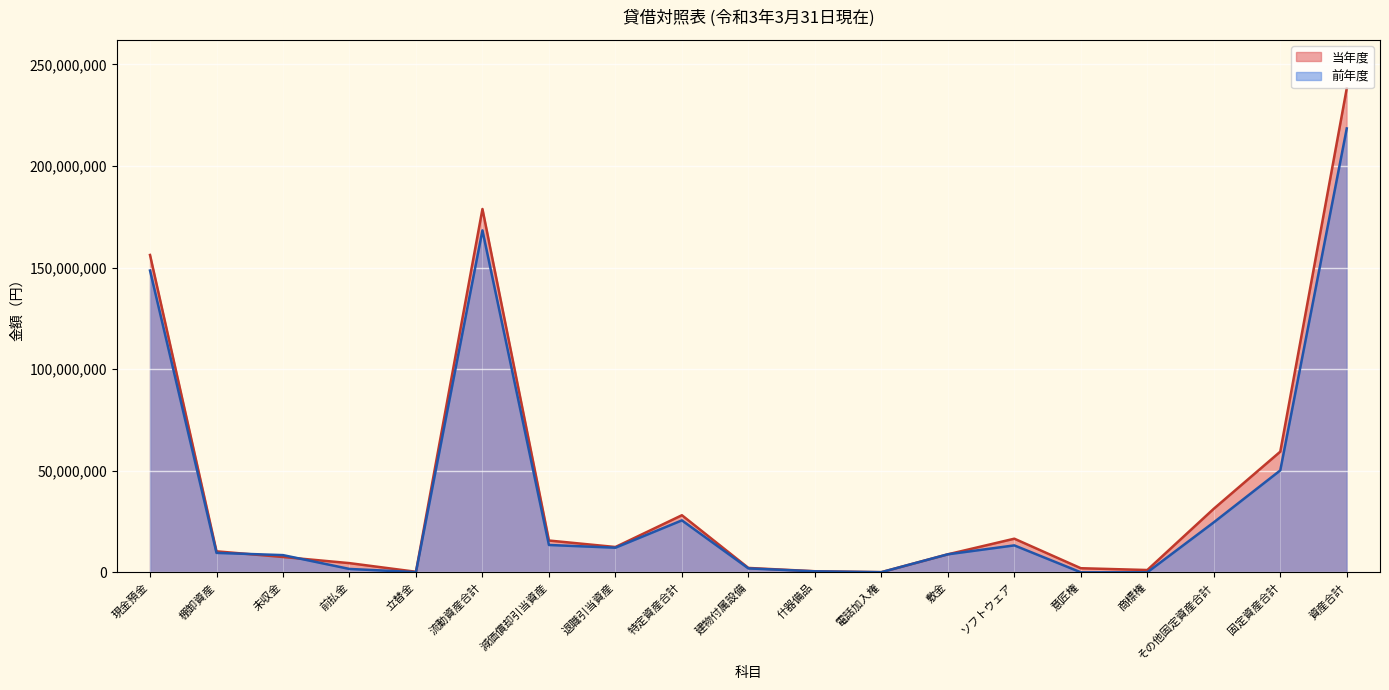

Which category has the highest value across all series?

資産合計